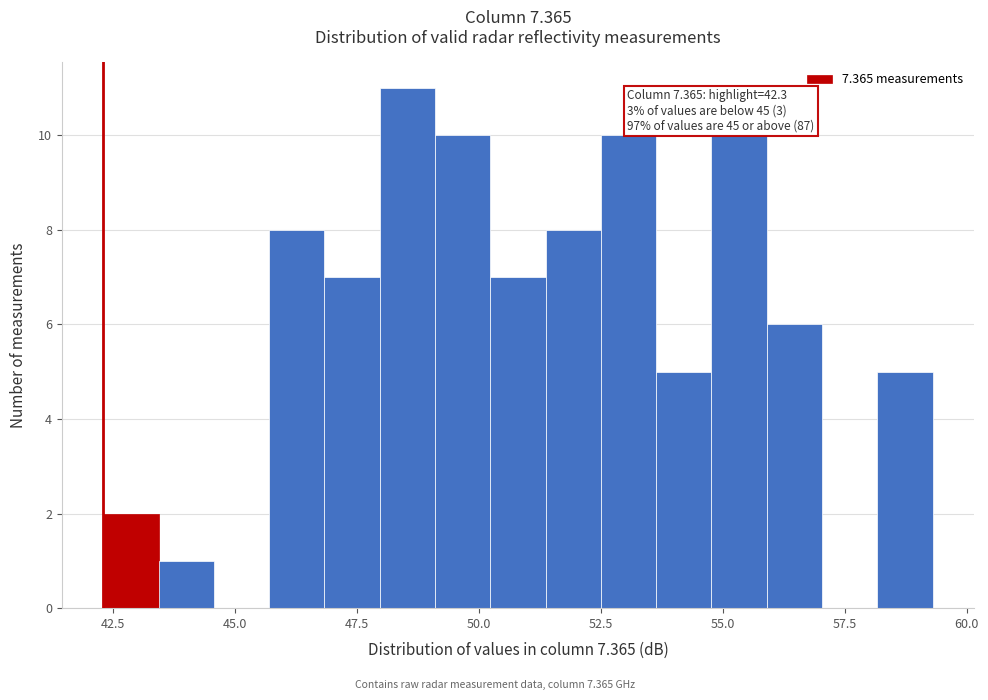

Around what value on the x-axis is the tallest bar? Give the approximate position of its centre, as read against the axis.

48.5